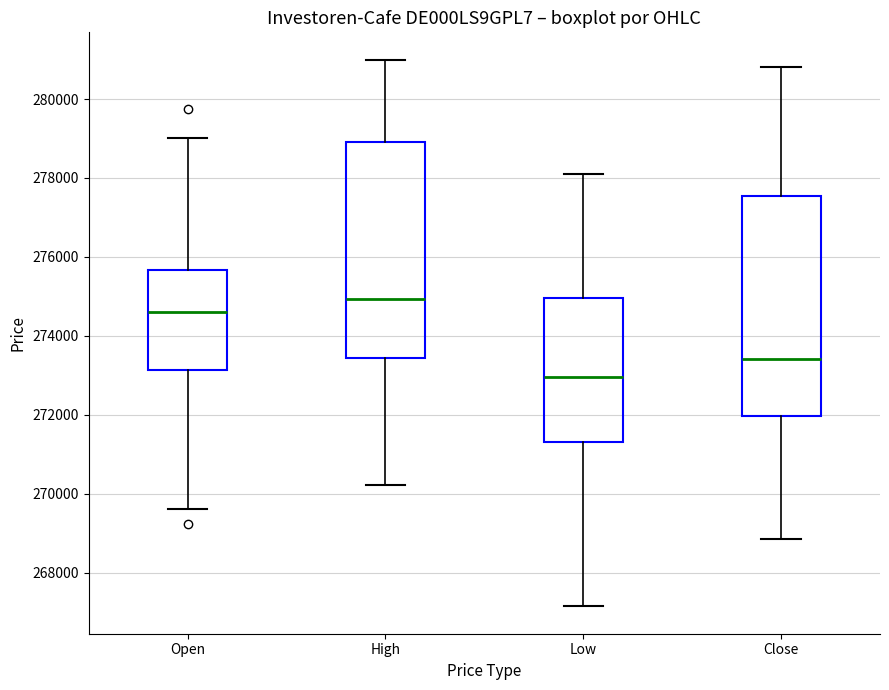

Which box has the lowest median line?

Low